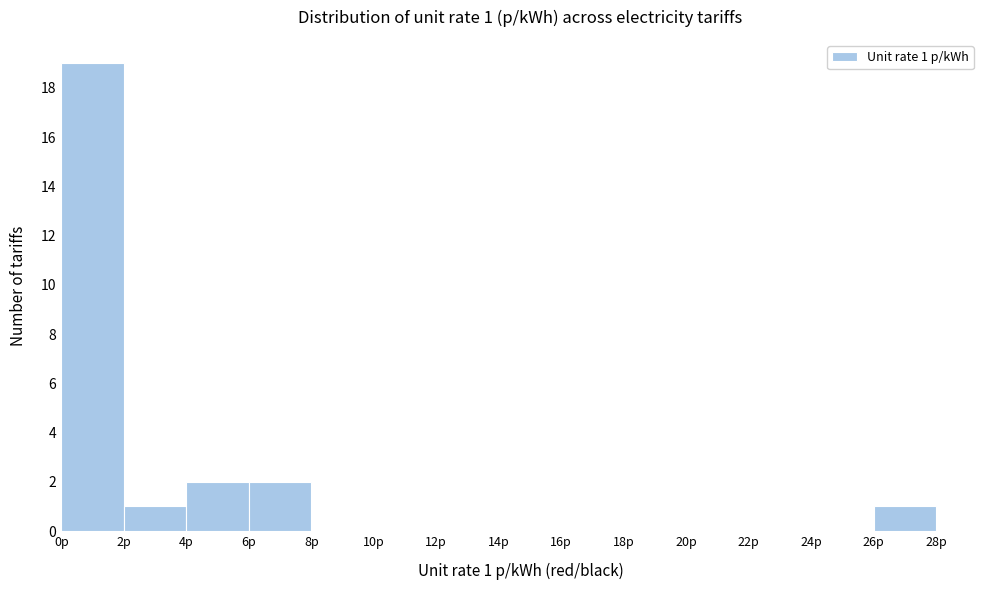

Over which range of the x-axis is the bar tallest?

0 to 2